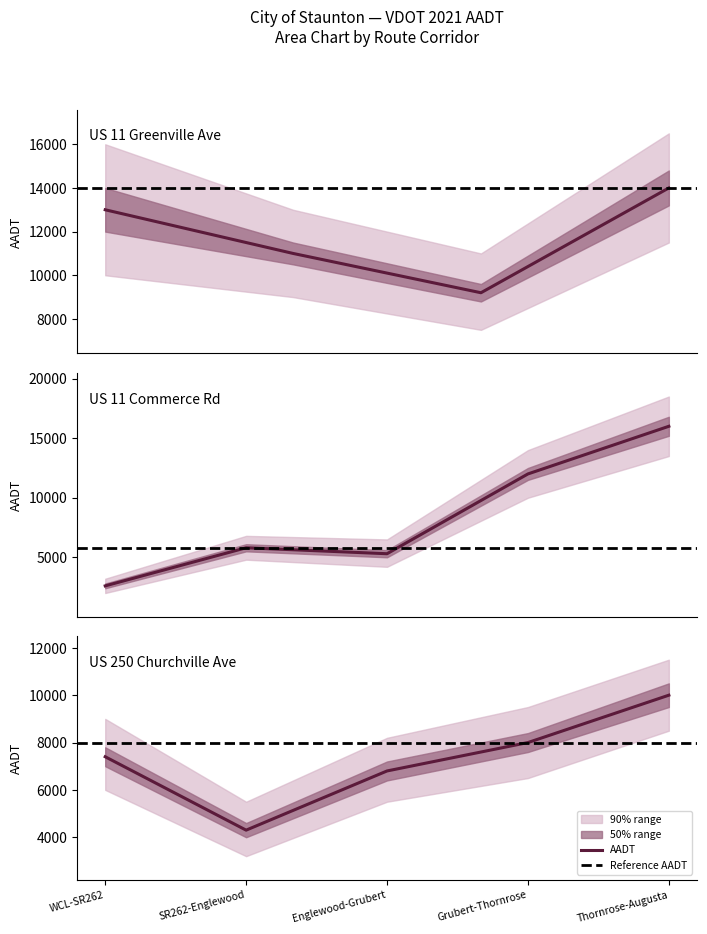

How many data points in aadt are above 9500?

2